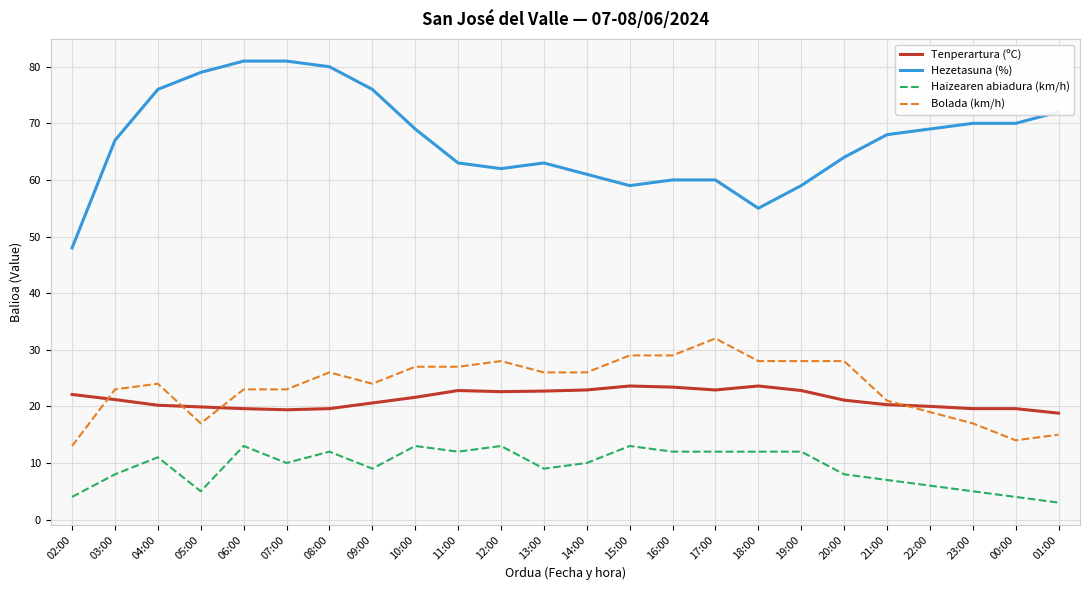

Is it true that Hezetasuna (%) equals 119.0 at 03:00?

False